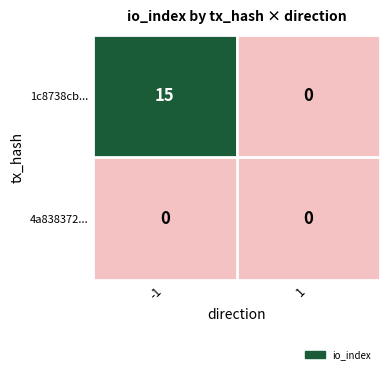

Between -1 and 1, which series saw the biggest shift?

1c8738cb...